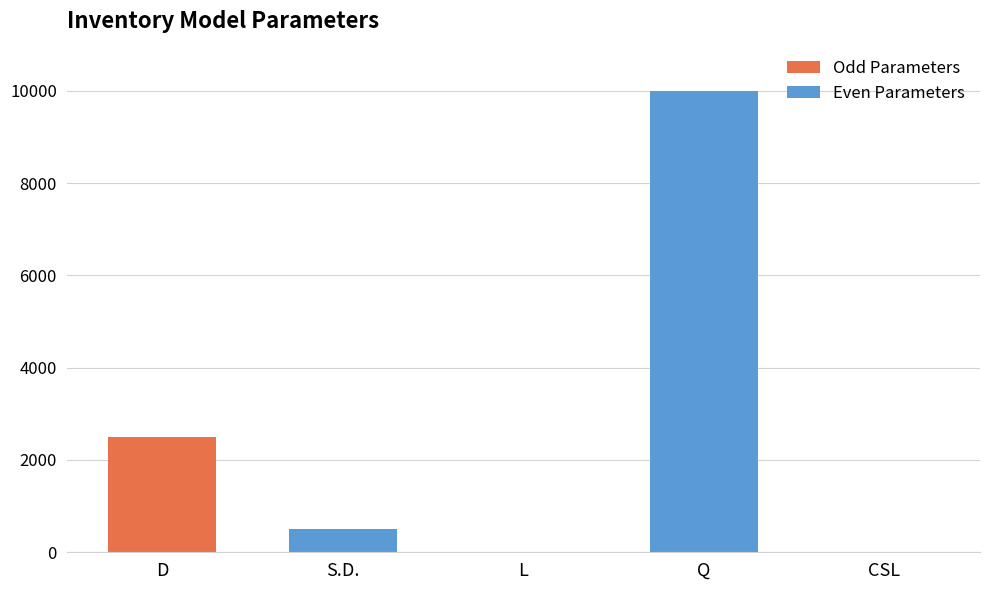

At which category does the chart reach its peak across all series?

Q